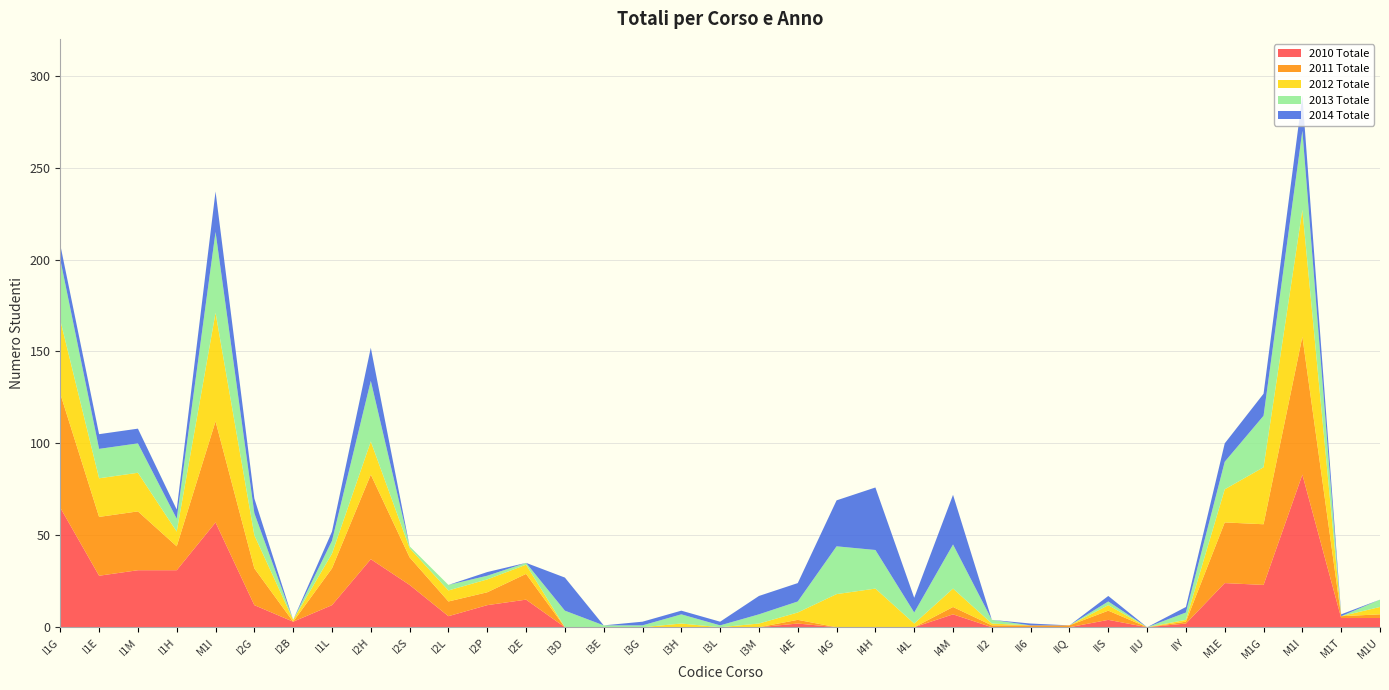

Reading right to left, transcribe all the data shown in this chart.

2010 Totale: 5	5	83	23	24	2	0	4	0	0	0	7	0	0	0	2	0	0	0	0	0	0	15	12	6	23	37	12	3	12	57	31	31	28	65
2011 Totale: 2	1	75	33	33	1	0	5	1	1	1	4	0	0	0	2	0	0	0	0	0	0	14	7	8	15	46	20	0	20	55	13	32	32	62
2012 Totale: 4	0	69	31	18	1	0	3	0	0	1	10	2	21	18	4	2	0	2	0	0	0	5	7	6	5	18	8	1	18	59	8	21	21	40
2013 Totale: 4	0	43	28	15	4	0	2	0	0	2	24	6	21	26	6	5	1	5	1	1	9	1	2	3	1	33	7	0	12	44	7	16	16	33
2014 Totale: 0	1	19	12	10	3	0	3	0	1	0	27	8	34	25	10	10	2	2	2	0	18	0	2	0	0	18	5	0	8	22	5	8	8	8